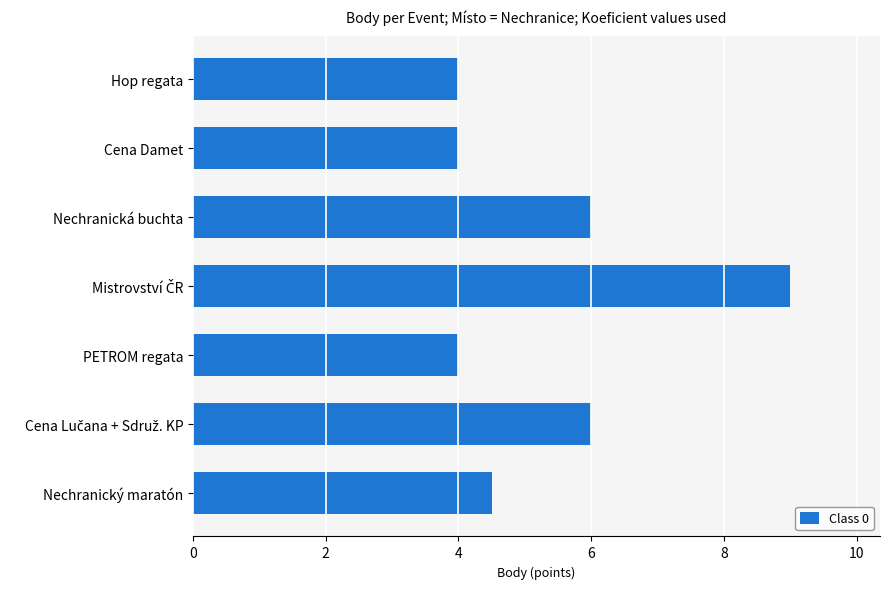

Count the number of data series in this chart.

1